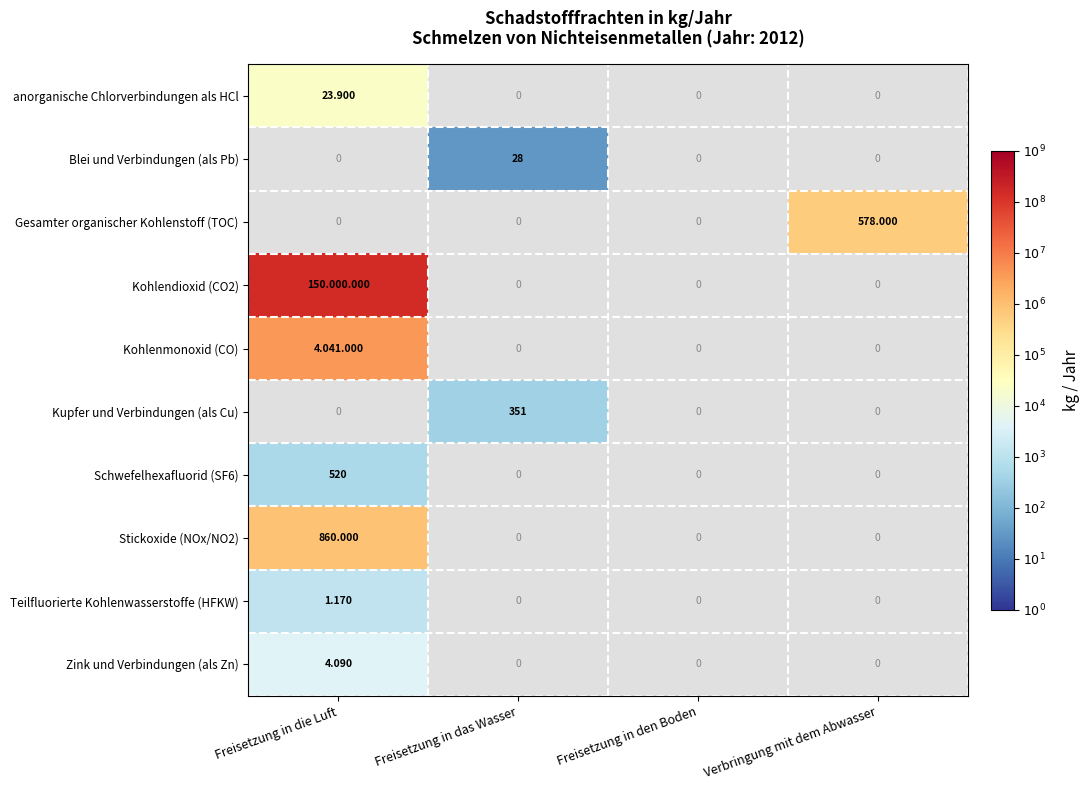

The value of Schwefelhexafluorid (SF6) at Freisetzung in die Luft is 2.7. True or false?

True